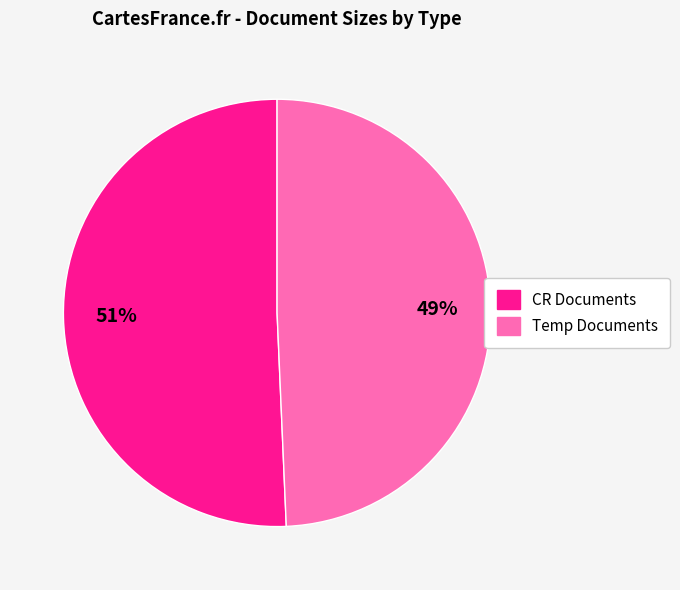

Does any single category account for the majority?

Yes